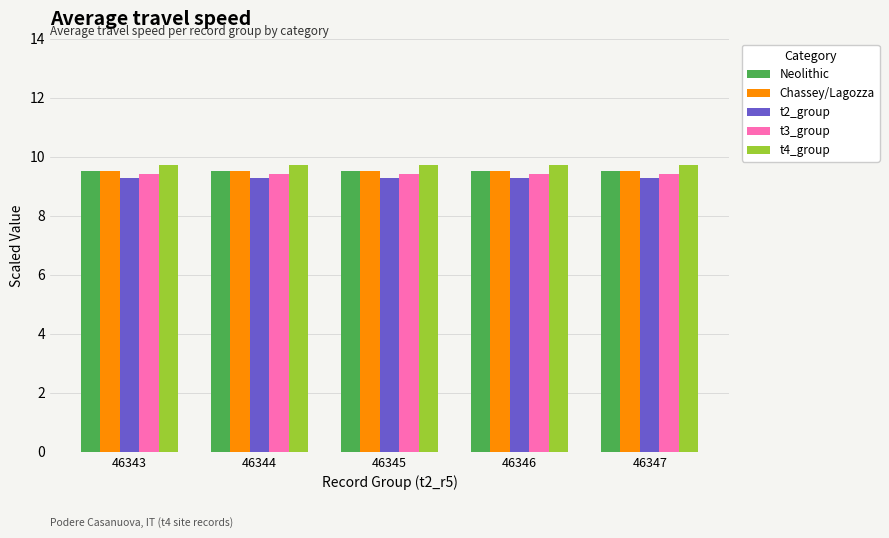

How many data points does each series have?

5